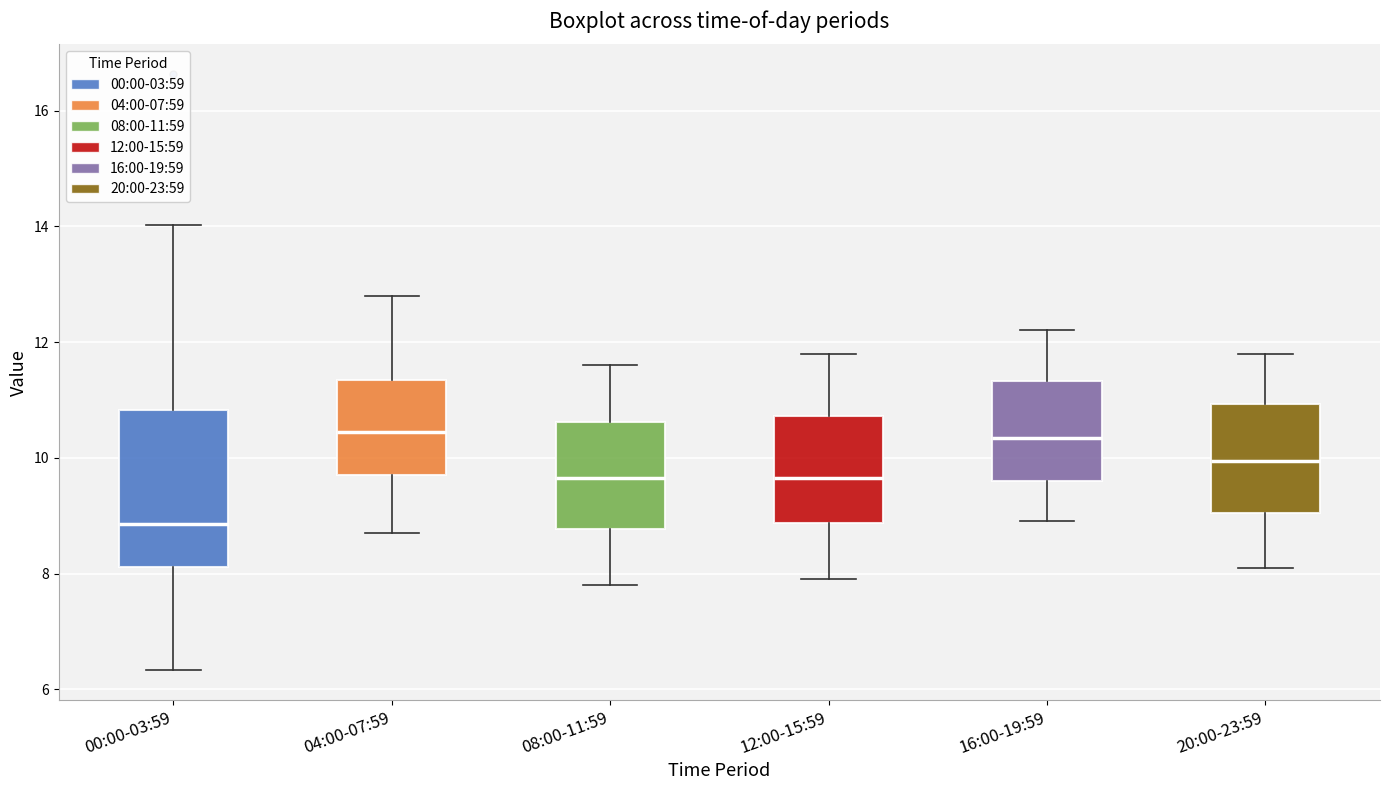

Which box's median line is the lowest?

00:00-03:59